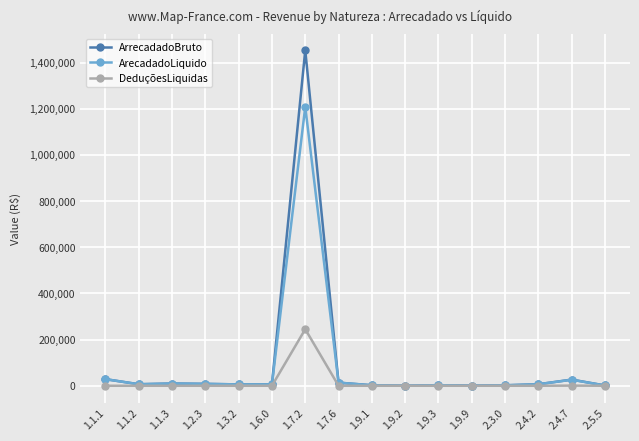

What is the total value across all series at 1.9.9?

1036.9